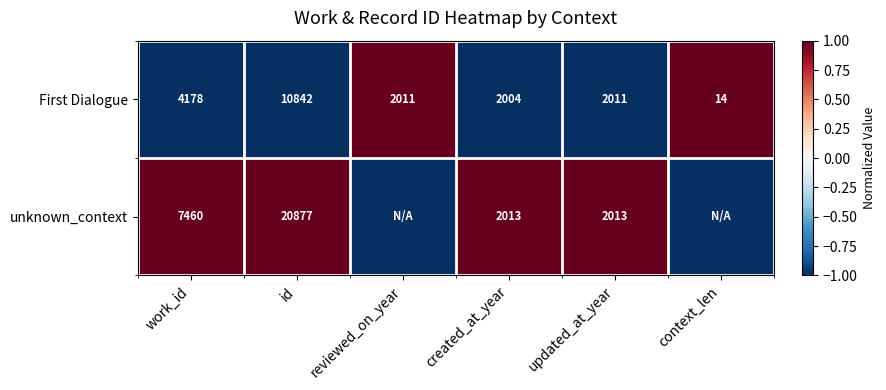

Between work_id and updated_at_year, which series saw the biggest shift?

unknown_context